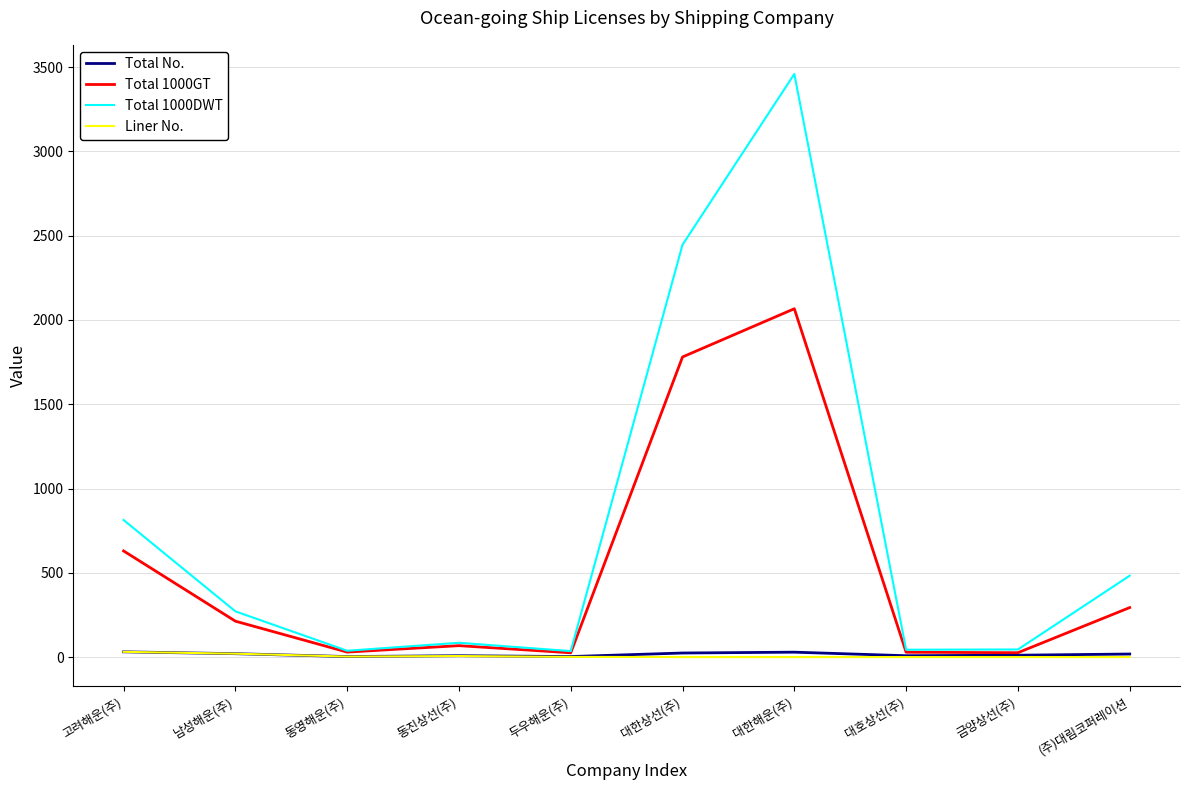

Does the chart have visible grid lines?

Yes